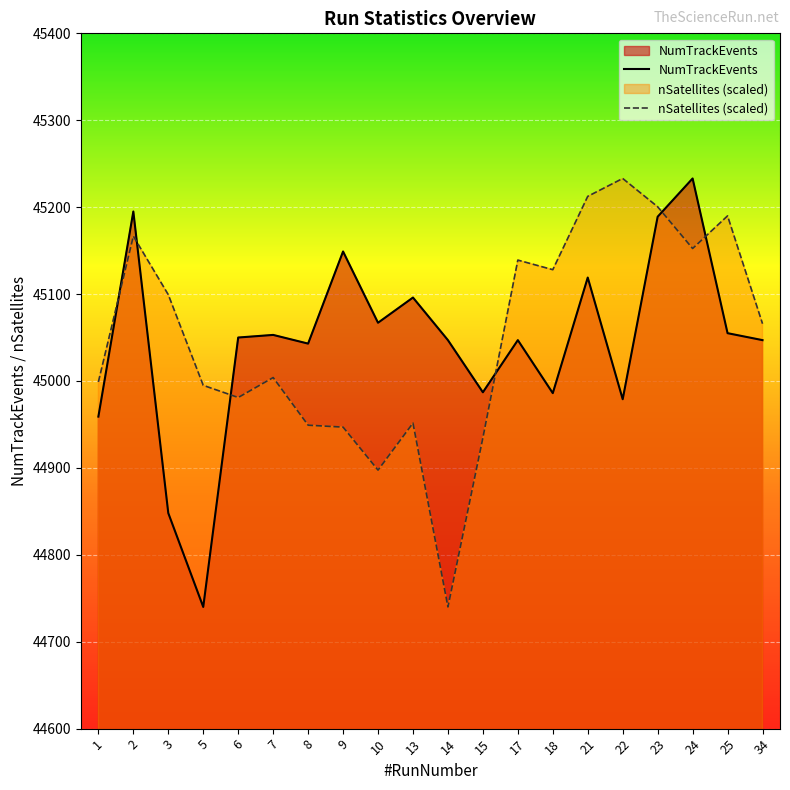

Where is nSatellites (scaled) nearest to the value 44986?

6